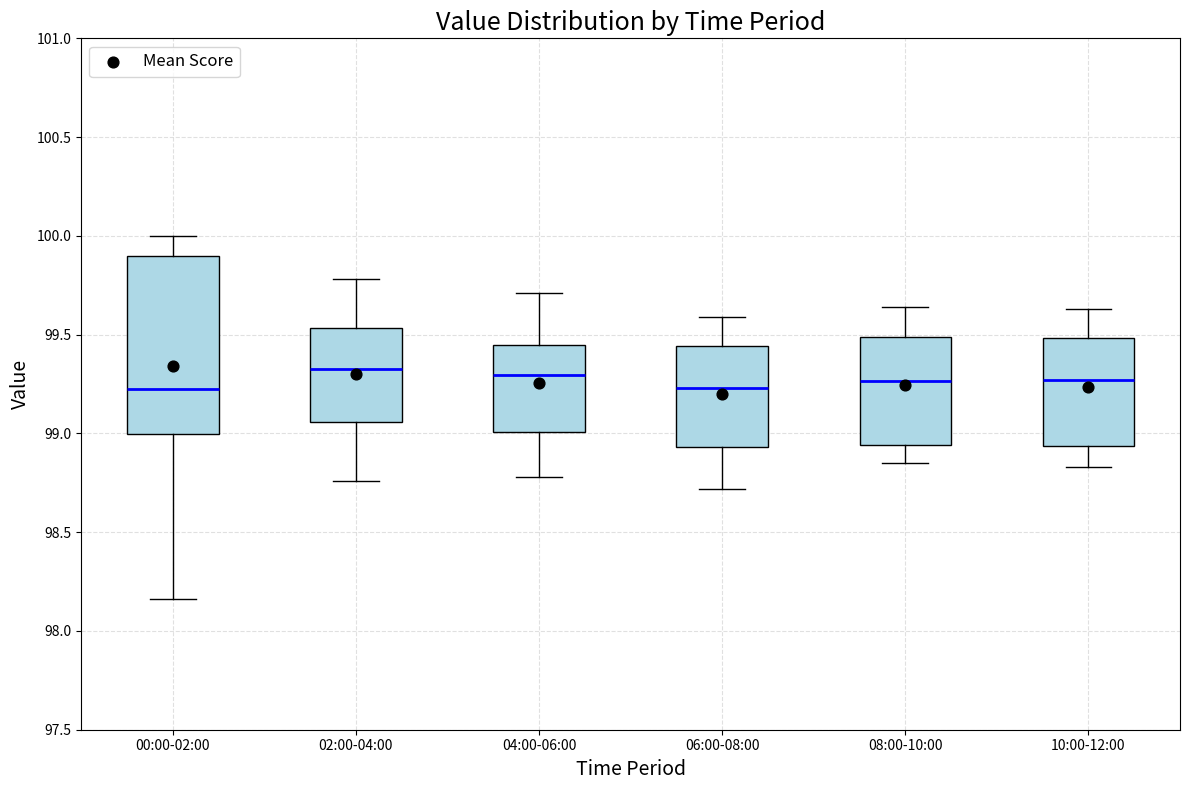

Where is the upper edge of the box for 04:00-06:00 on the y-axis? The values are not printed on the chart, so give them approximately, as read against the axis.

99.45